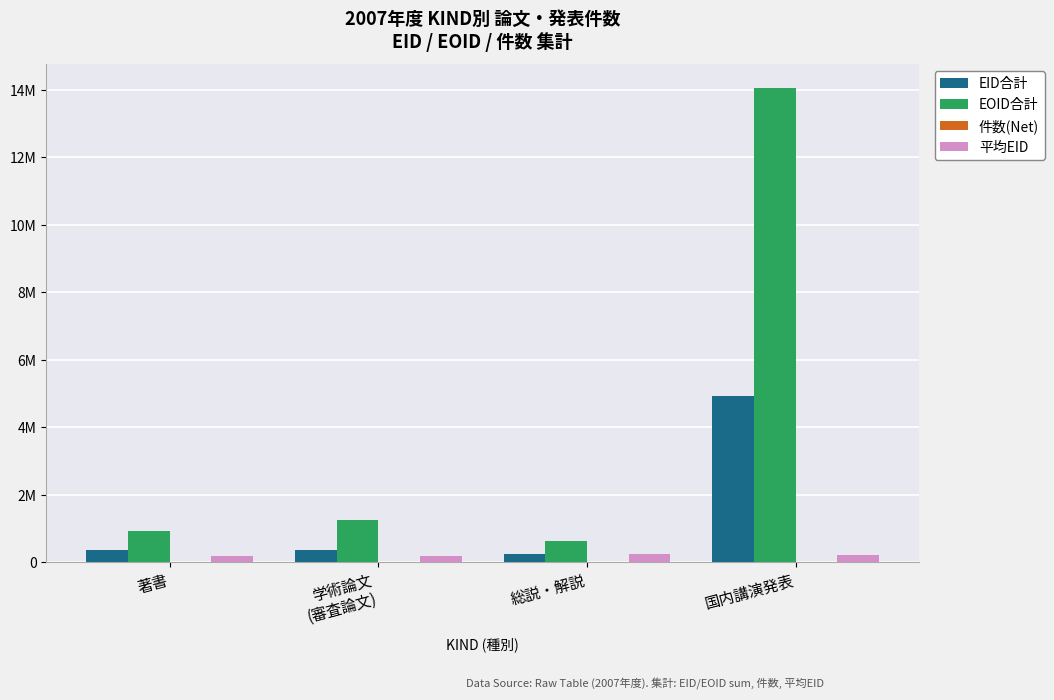

Is it true that EOID合計 equals 1258225 at 学術論文
(審査論文)?

True